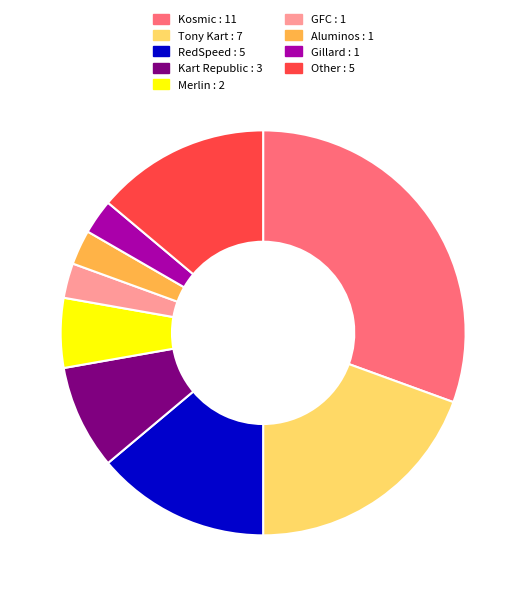

Between Tony Kart and Merlin, which is larger?

Tony Kart